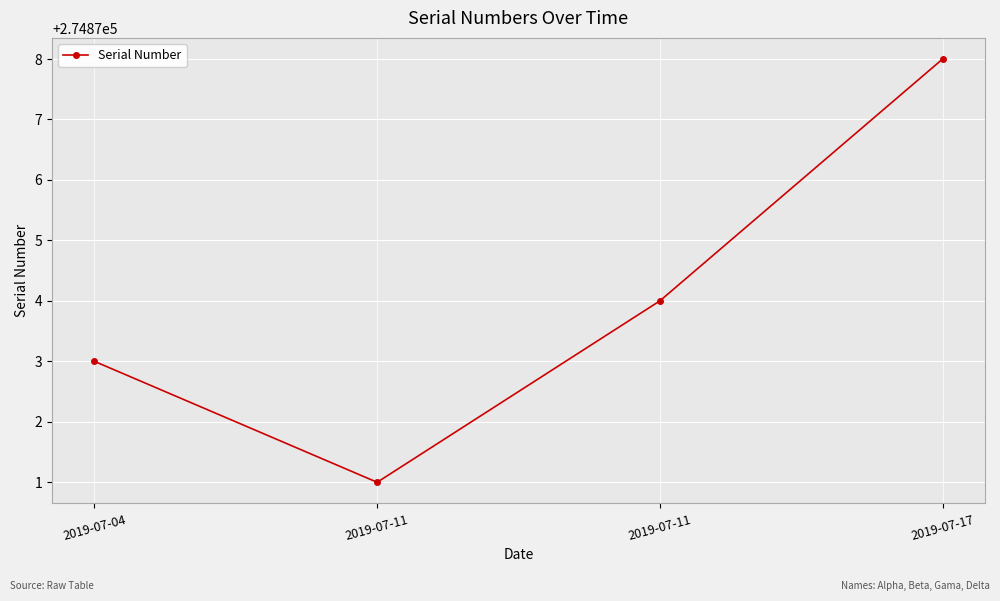

Rank the categories by value from lowest to highest.

2019-07-11, 2019-07-04, 2019-07-11, 2019-07-17